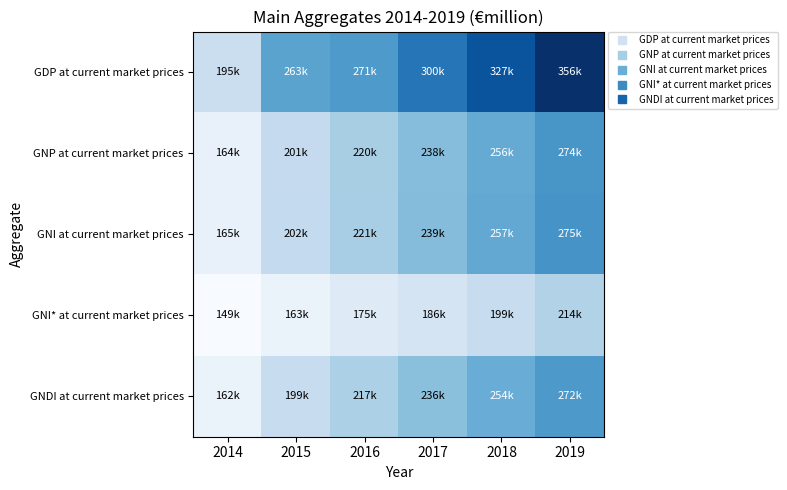

What is the smallest value displayed?

149058.0